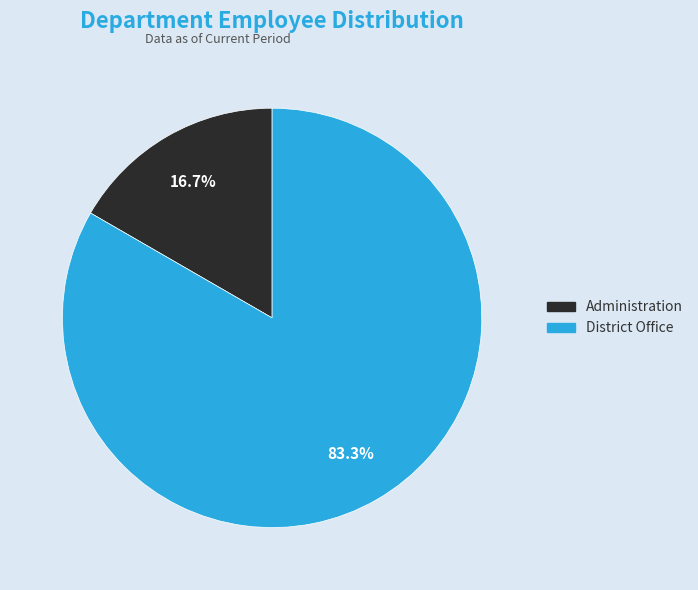

True or false: District Office accounts for 78% of the total.

False